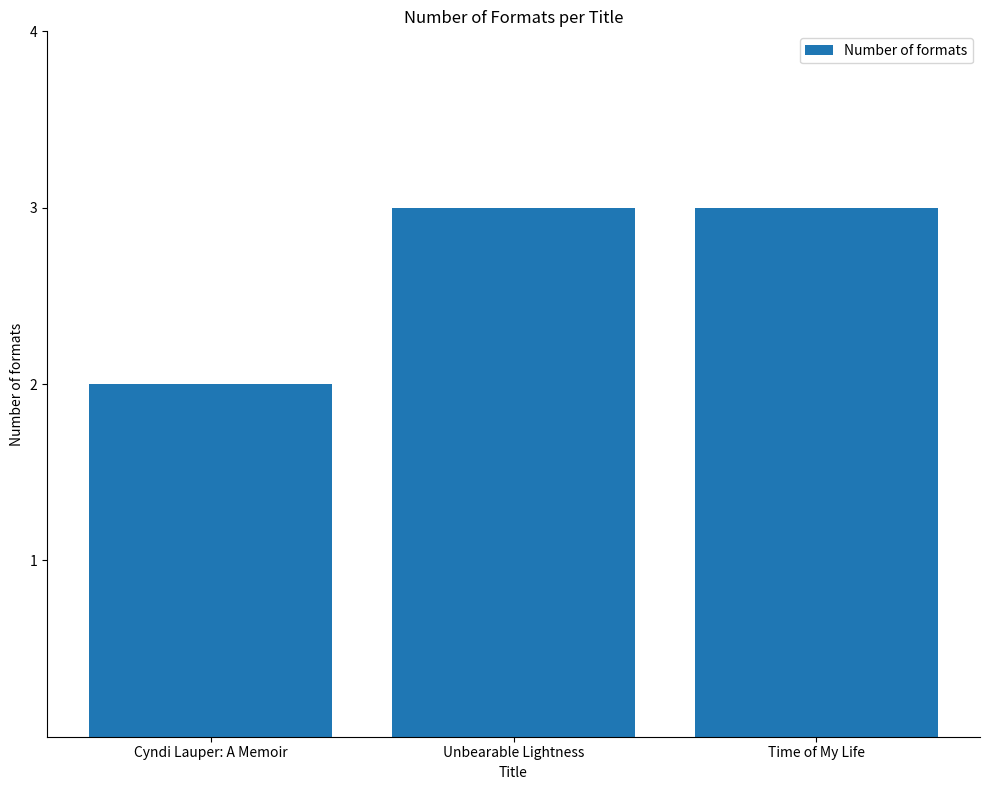

True or false: the data shows 4 at Time of My Life.

False